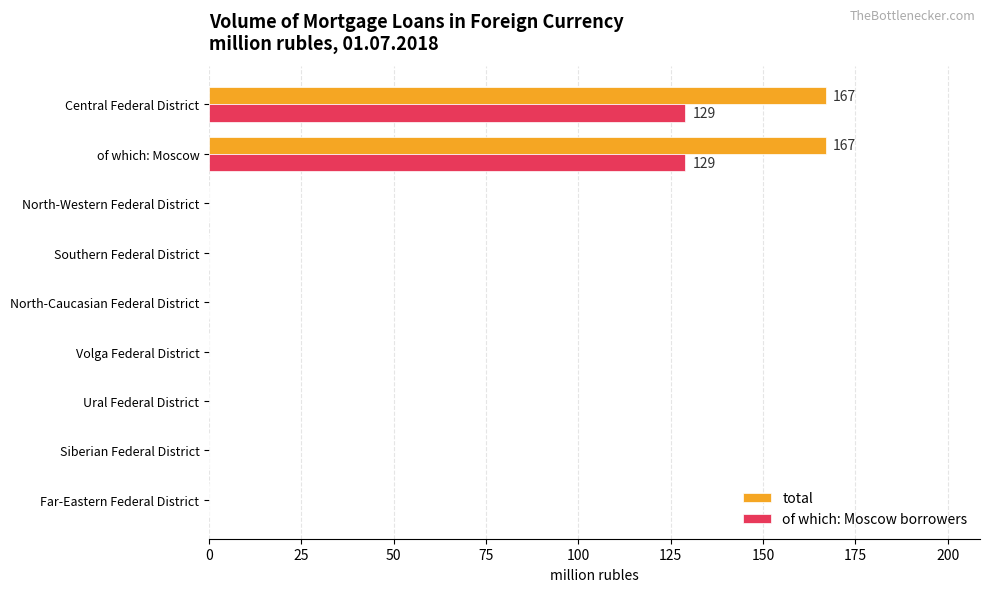

The value of total at Southern Federal District is -71. True or false?

False